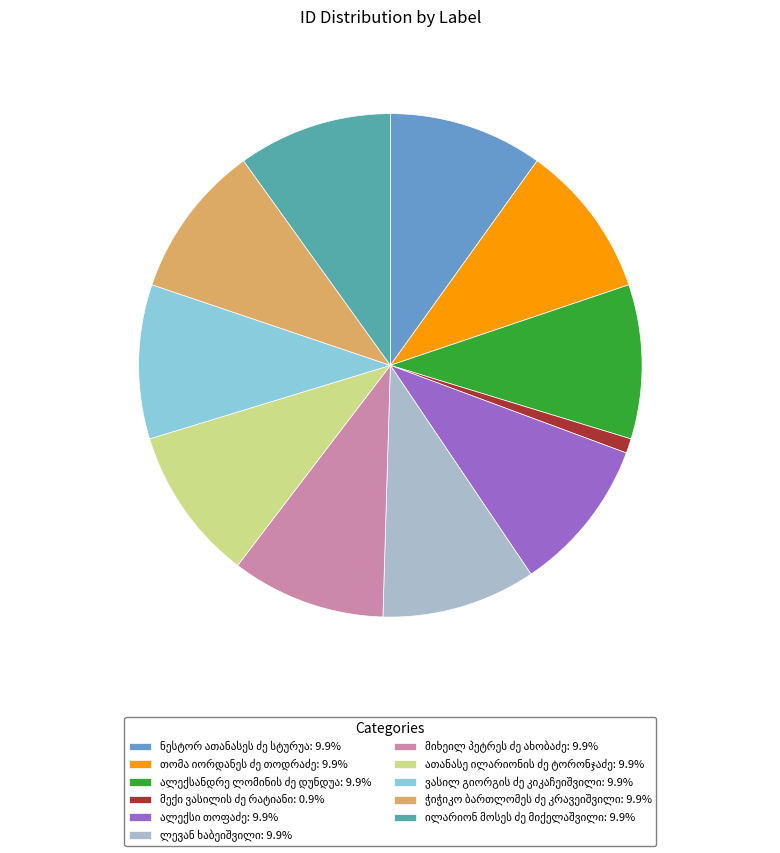

Is there any slice that represents more than half of the pie?

No